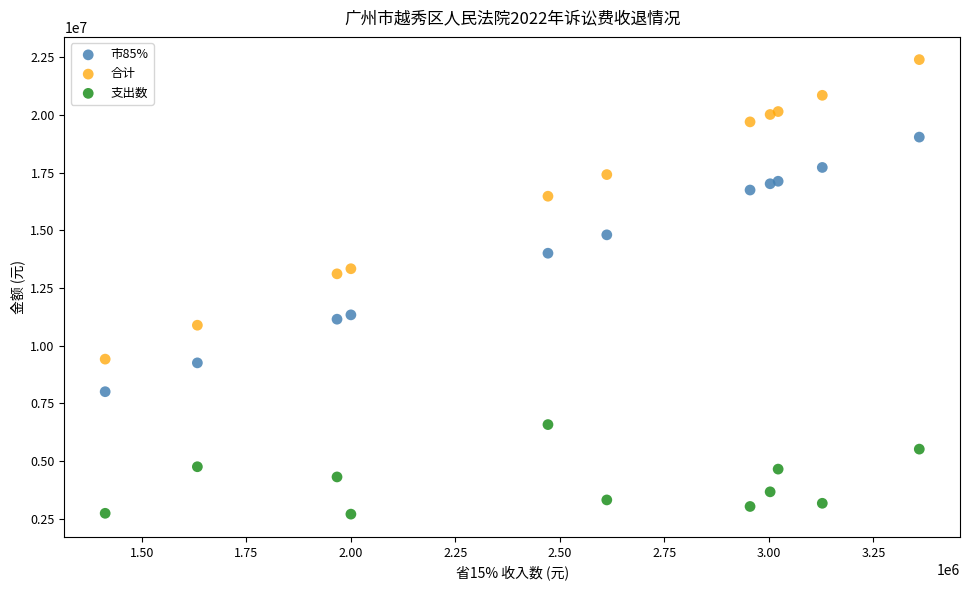

What are all the series names shown in the legend?

市85%, 合计, 支出数